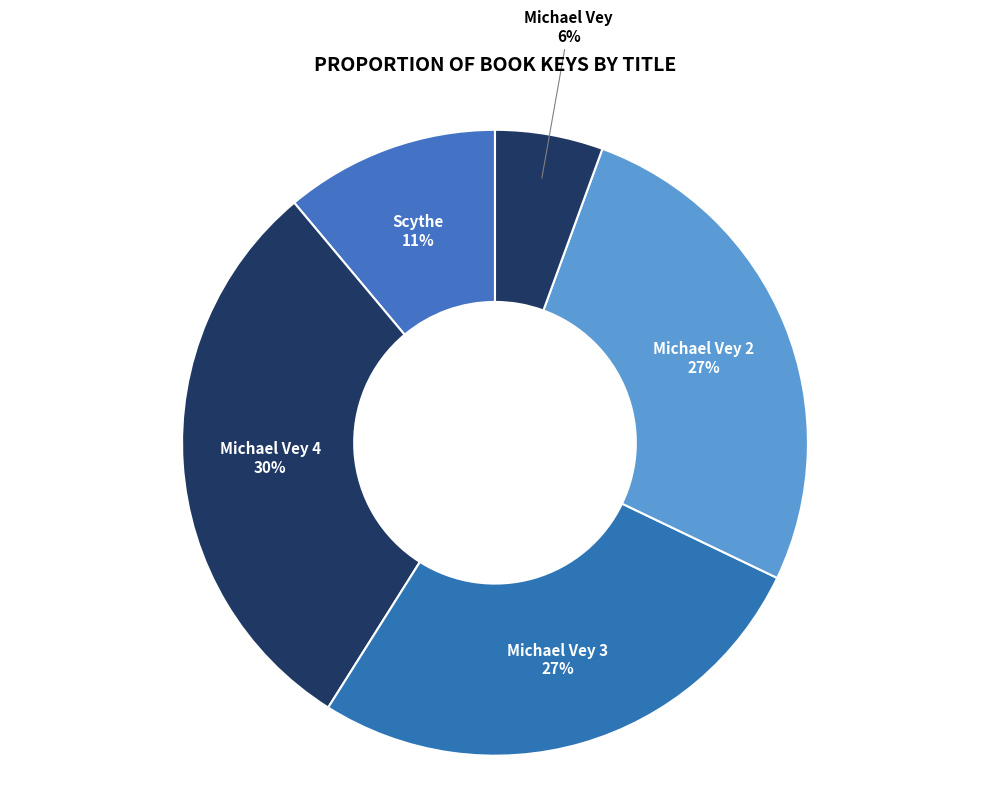

What is the ratio of the value at Scythe to the value at Michael Vey 3?

0.4